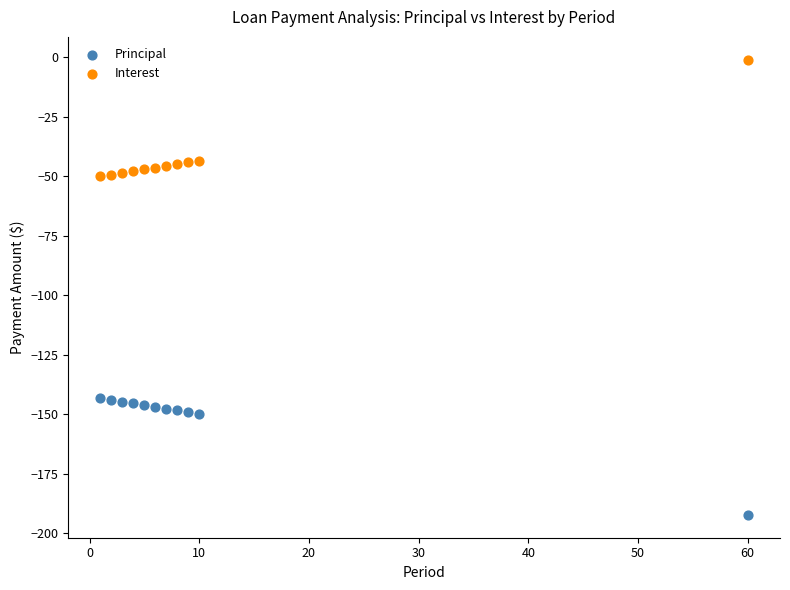

Which series reaches the minimum Y coordinate?

Principal